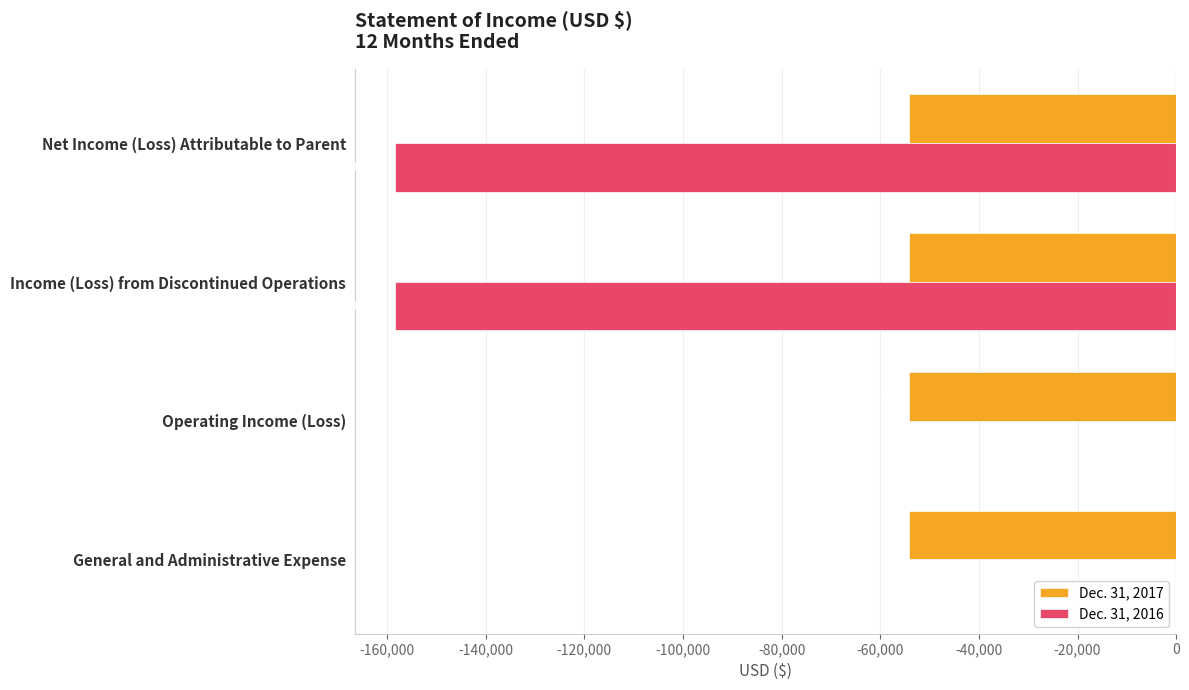

Read the Dec. 31, 2016 value at Income (Loss) from Discontinued Operations.

-158506